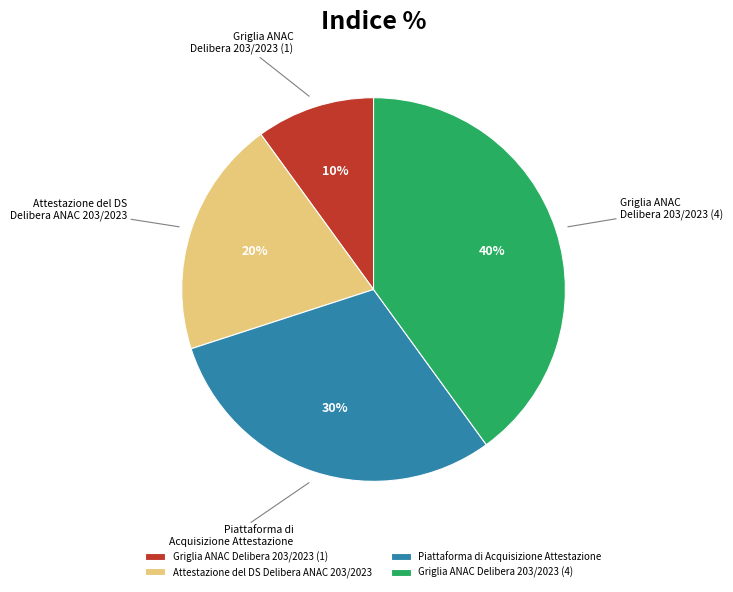

To the nearest percent, what is the difference between the largest and smallest slice percentages?

30%